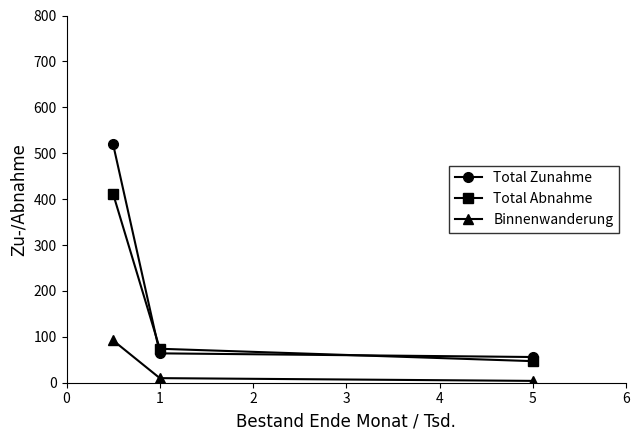

What is the sum of all Total Abnahme values?

532